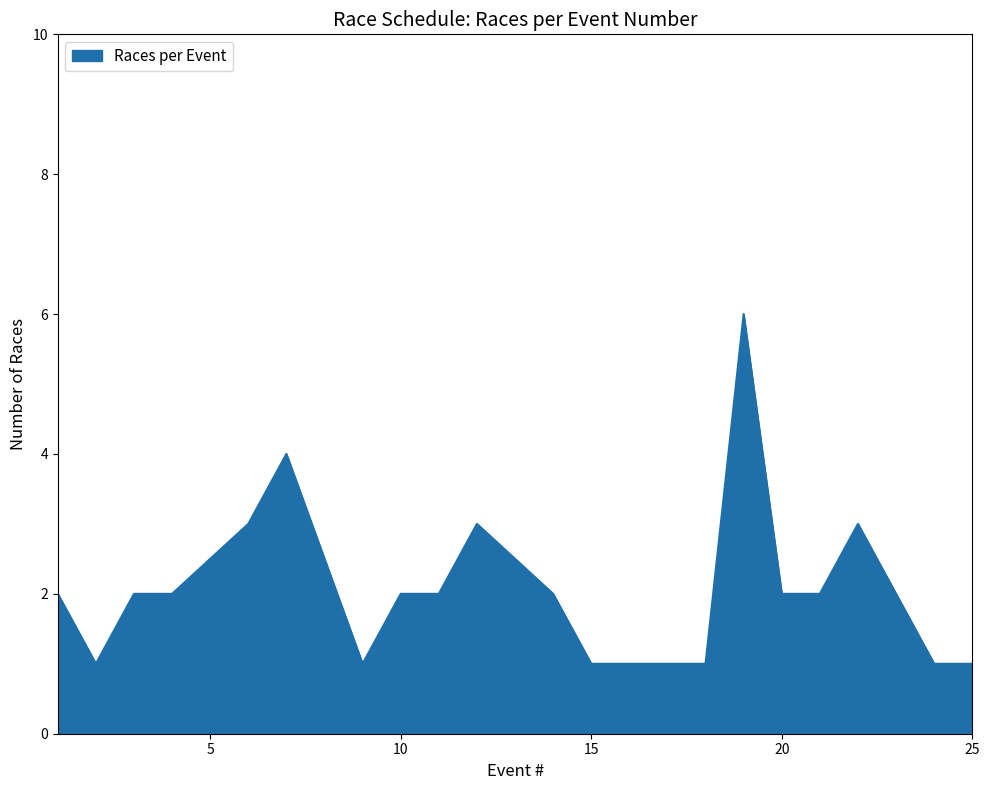

Count the number of data series in this chart.

1